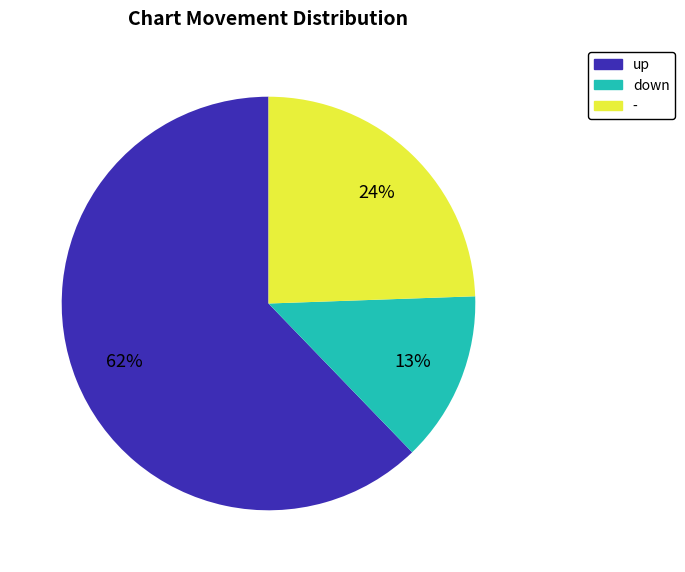

Rank the categories by value from highest to lowest.

up, -, down